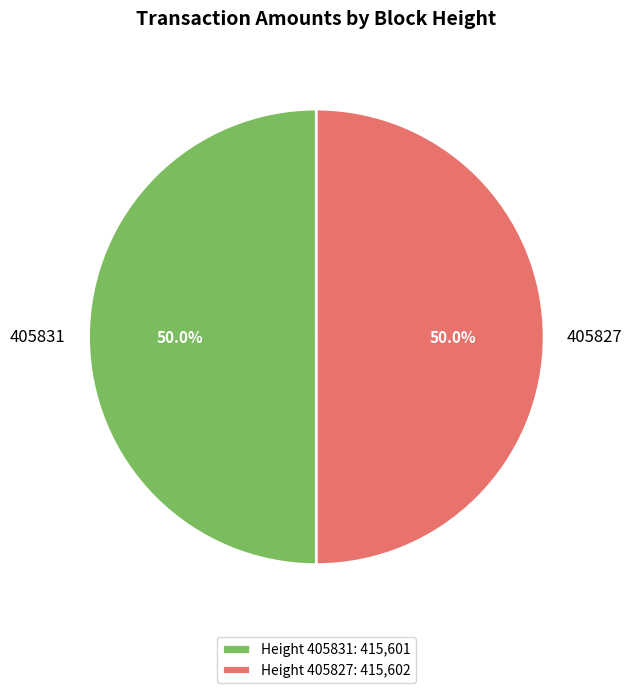

Combined, what portion of the pie is 405827 and 405831?

100.0%